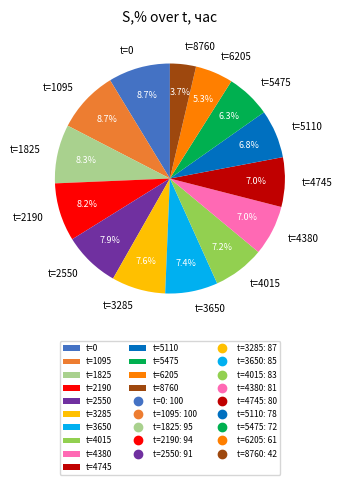

What percentage is NOT represented by t=4745?

93.0%